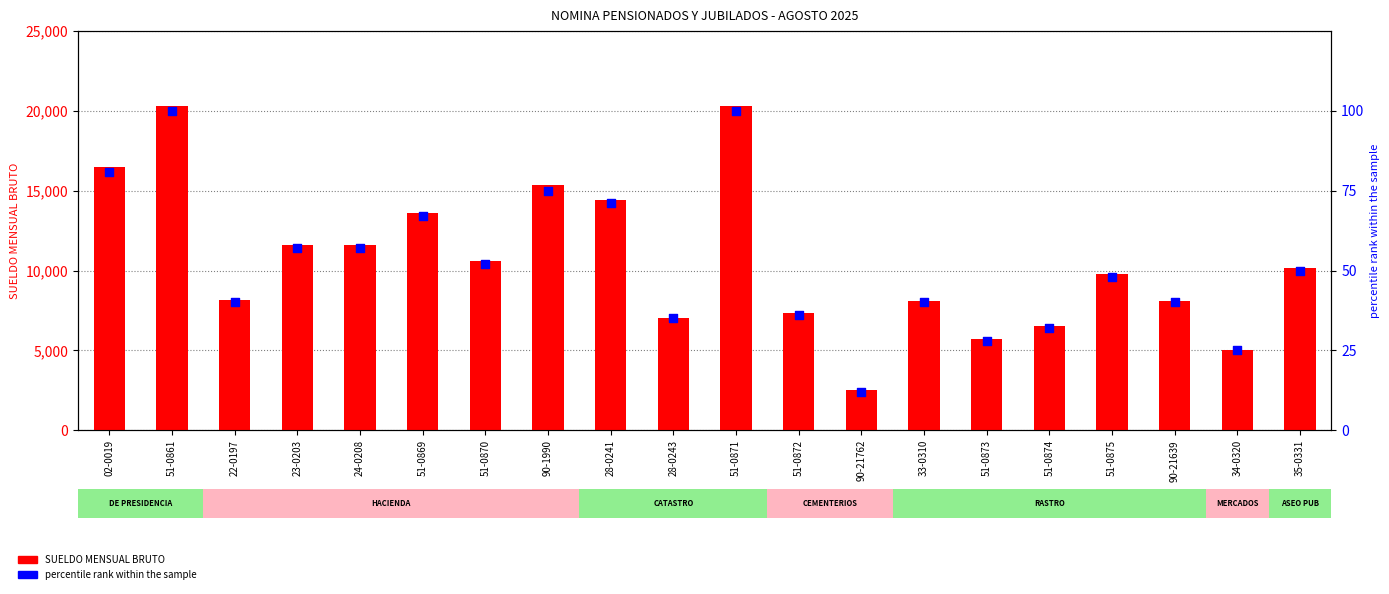

What is the total value across all series at 35-0331?

10186.4